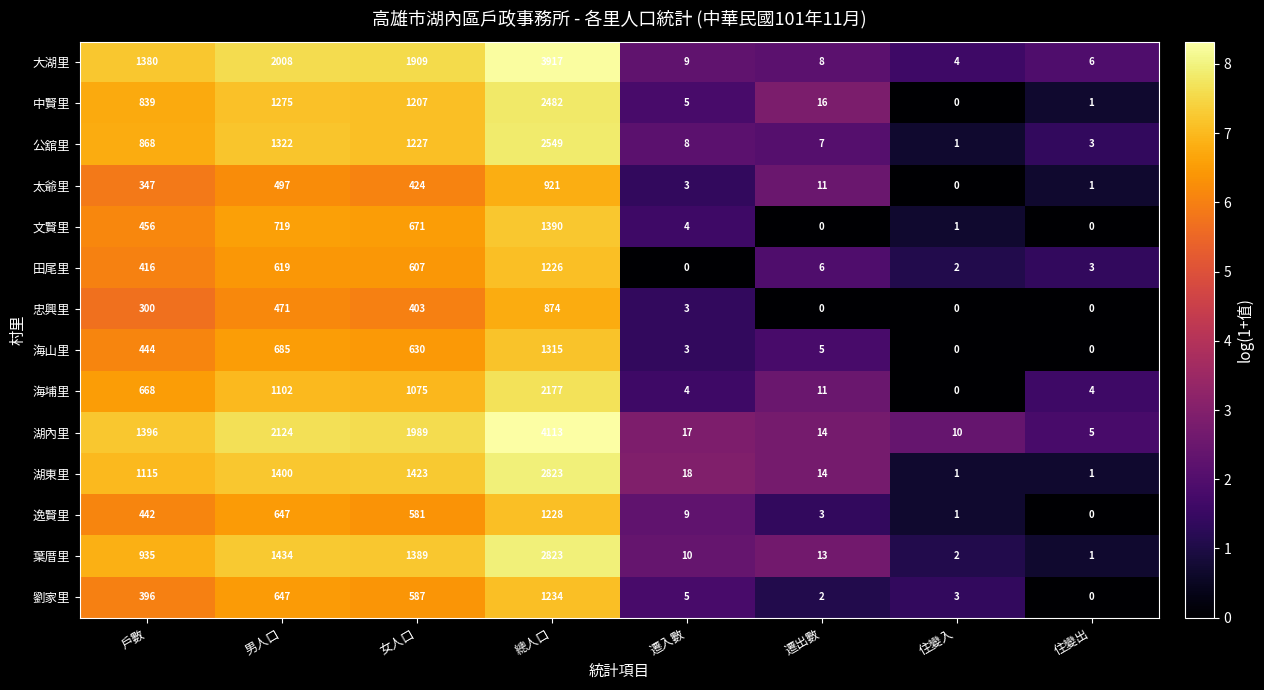

What is the difference between the second highest and minimum values in the 文賢里 series?

719